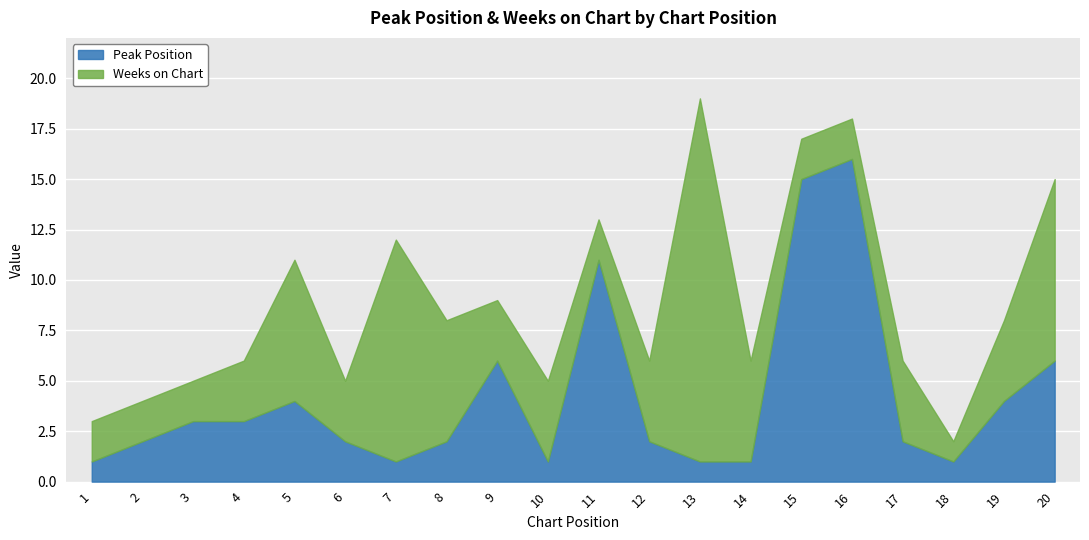

After their last crossing, which series has the higher values: Weeks on Chart or Peak Position?

Weeks on Chart